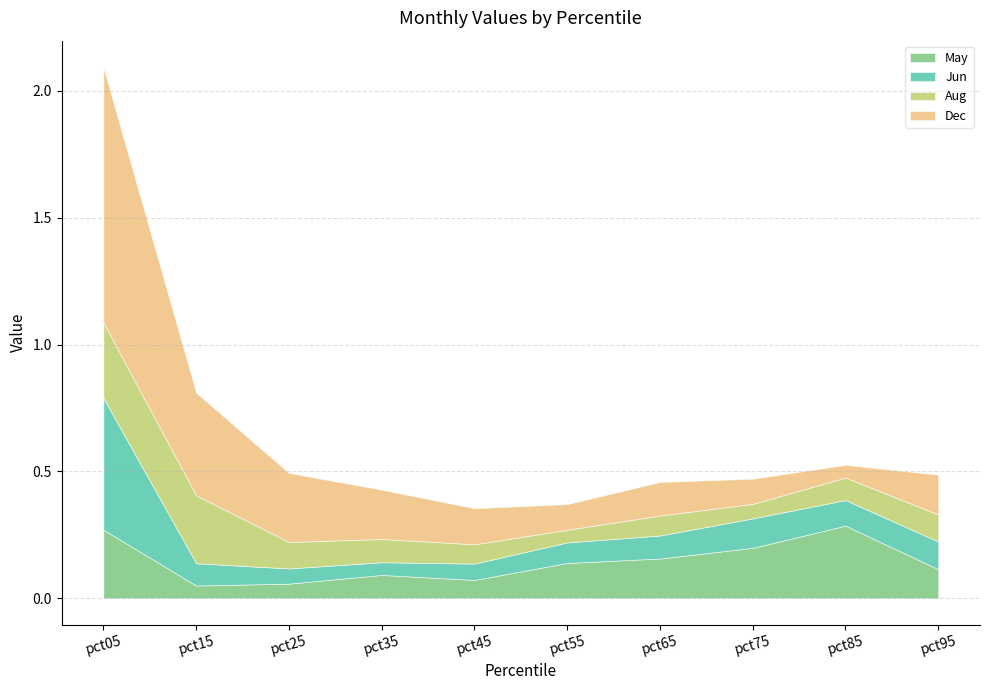

Where is the first local minimum for Aug?

pct55